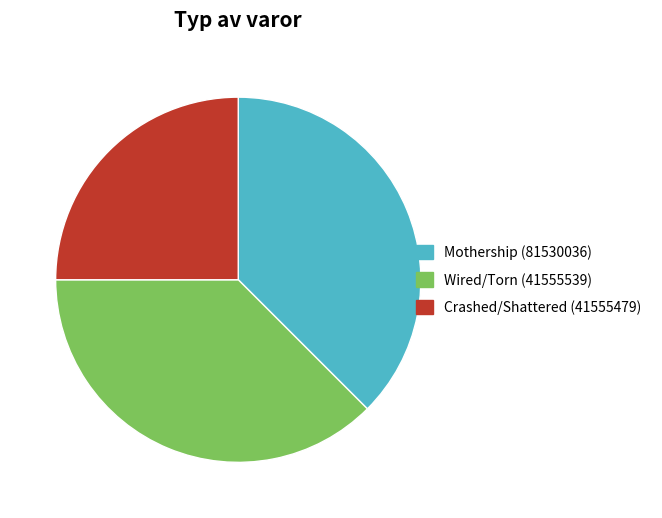

Which slice is the smallest?

Crashed/Shattered (41555479)